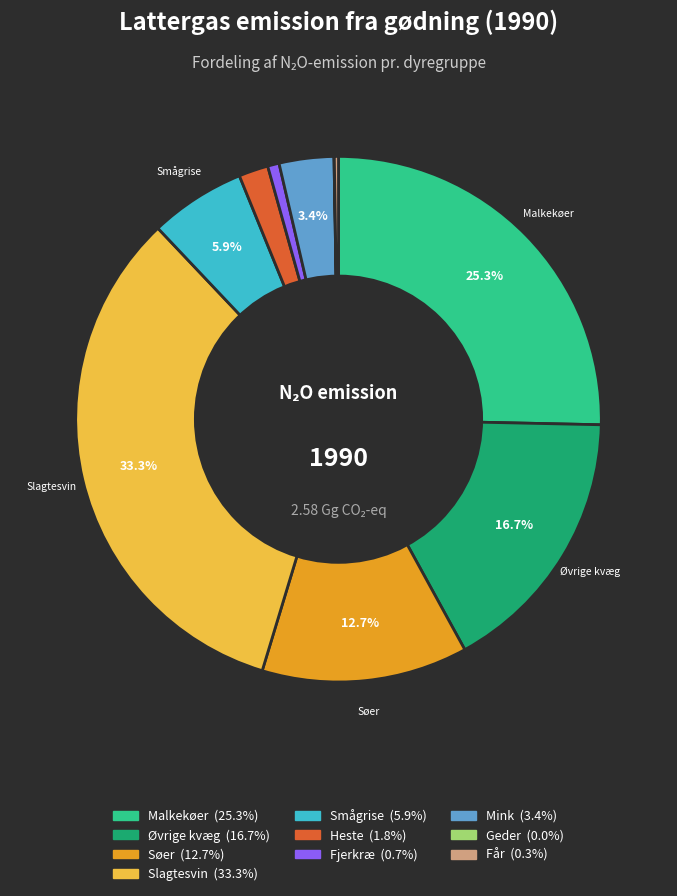

Does any single category account for the majority?

No